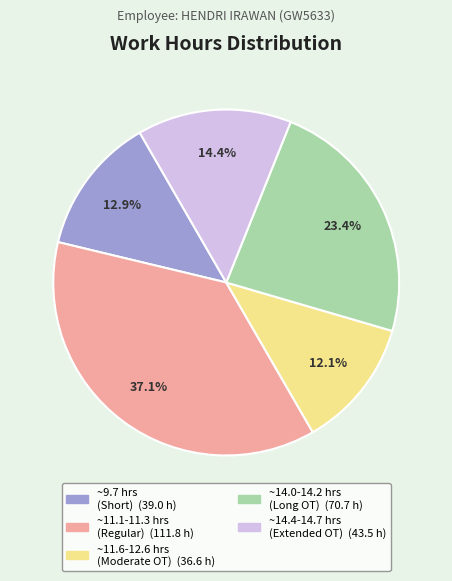

Is there any slice that represents more than half of the pie?

No